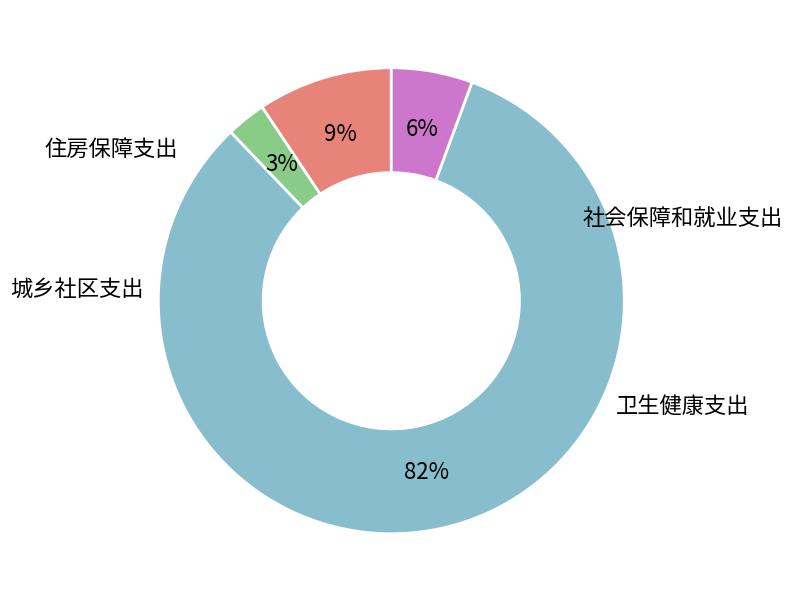

Is there any slice that represents more than half of the pie?

Yes